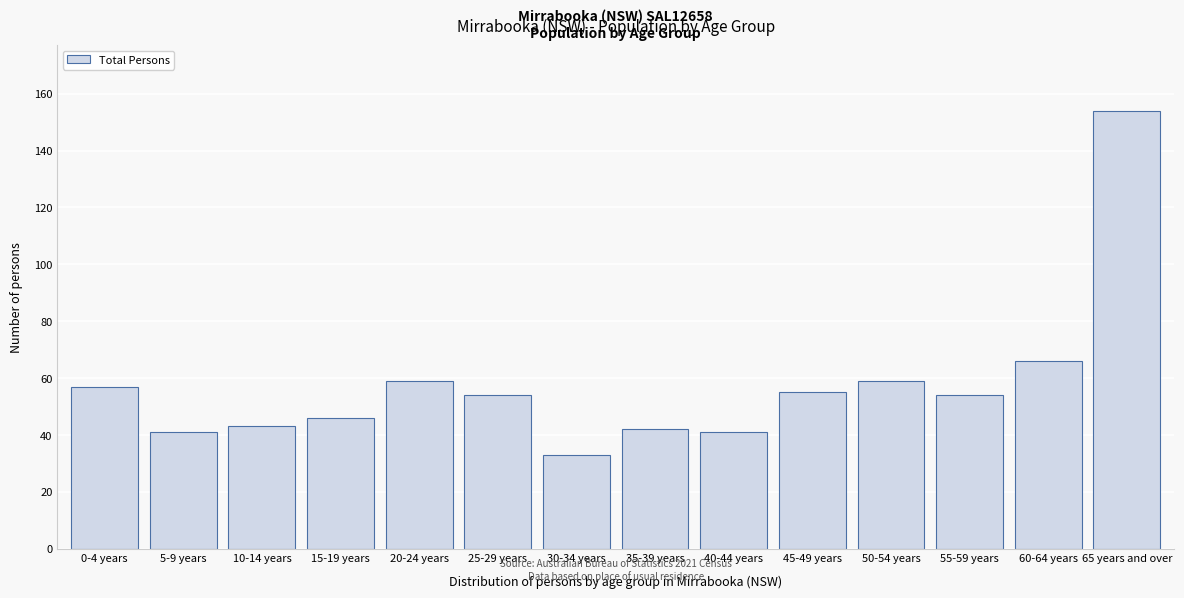

Reading left to right, what are all the values shown in this chart?

0-4 years=57	5-9 years=41	10-14 years=43	15-19 years=46	20-24 years=59	25-29 years=54	30-34 years=33	35-39 years=42	40-44 years=41	45-49 years=55	50-54 years=59	55-59 years=54	60-64 years=66	65 years and over=154